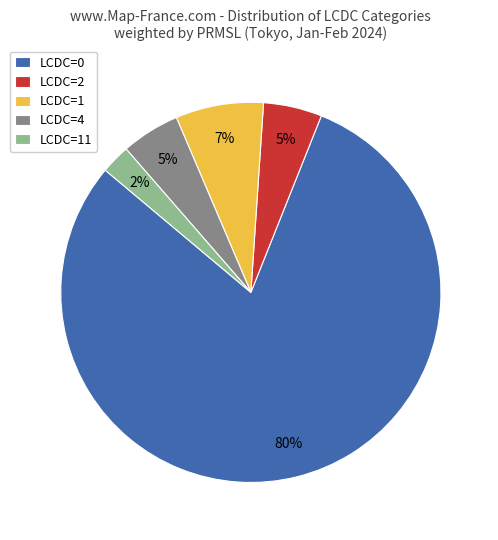

Between LCDC=11 and LCDC=4, which is larger?

LCDC=4